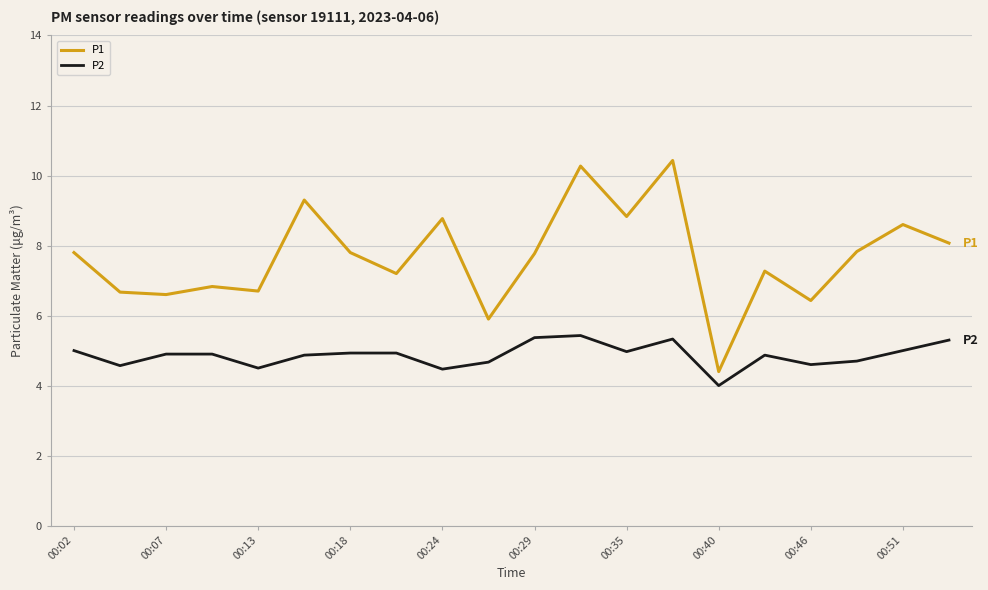

Which series has the widest spread of values?

P1